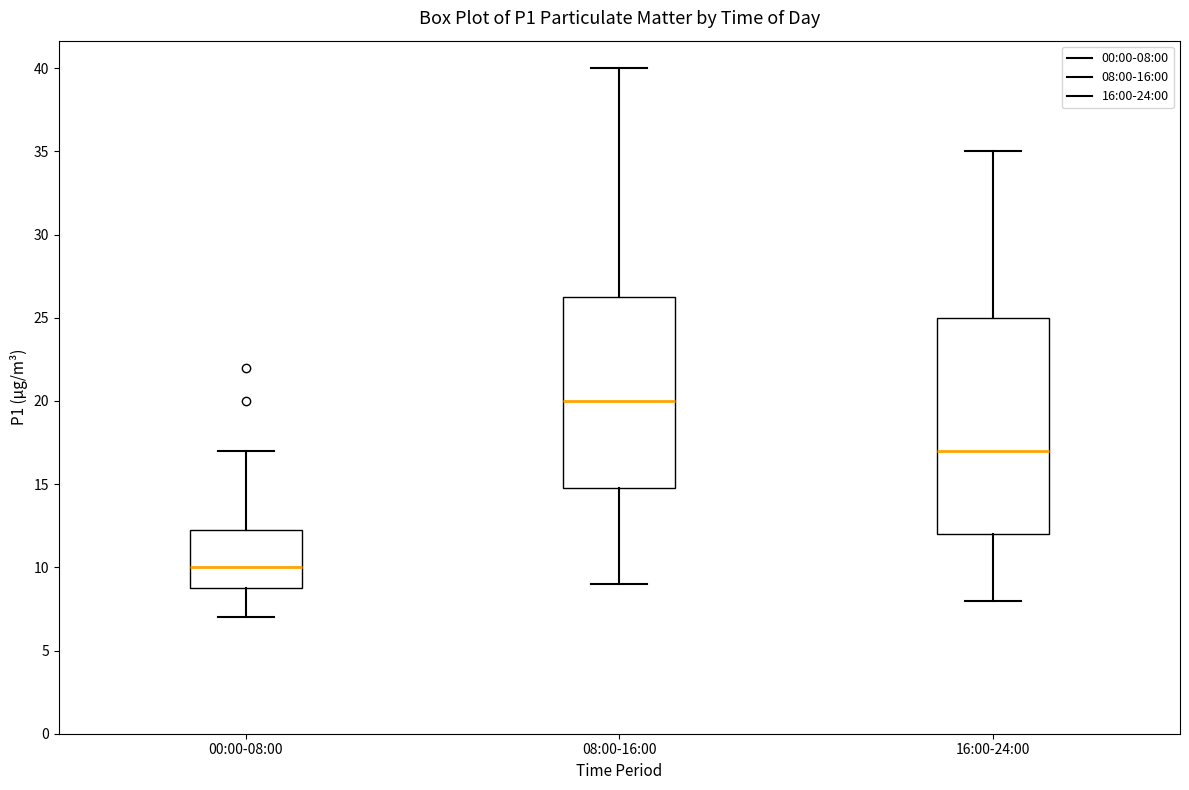

Reading left to right, read every box against the y-axis: the position of its median line, the range the box covers, and the ends of its whiskers. The values are not printed on the chart, so give them approximately, as read against the axis.

00:00-08:00: median 10.0, box 9.0 to 12.5, whiskers 7.0 to 17.0
08:00-16:00: median 20.0, box 15.0 to 26.5, whiskers 9.0 to 40.0
16:00-24:00: median 17.0, box 12.0 to 25.0, whiskers 8.0 to 35.0